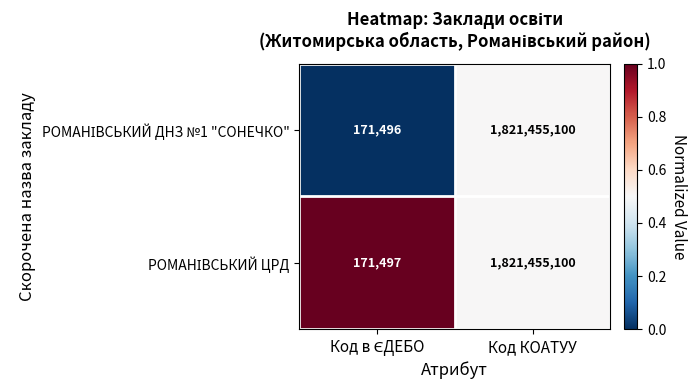

At which category is the sum across all series the highest?

Код КОАТУУ